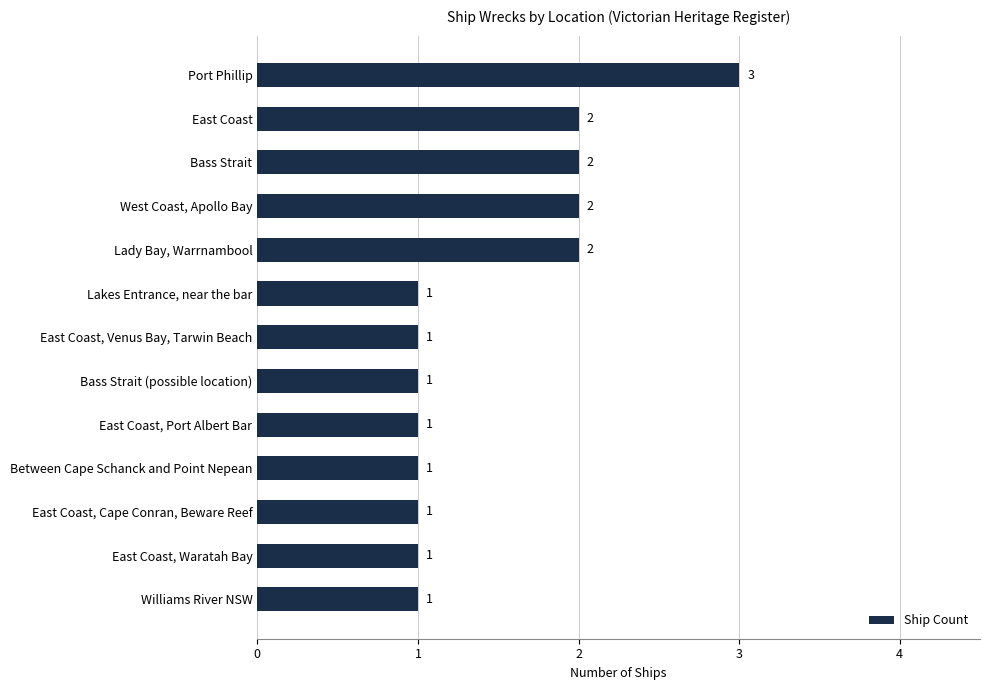

What is the maximum value shown in the chart?

3